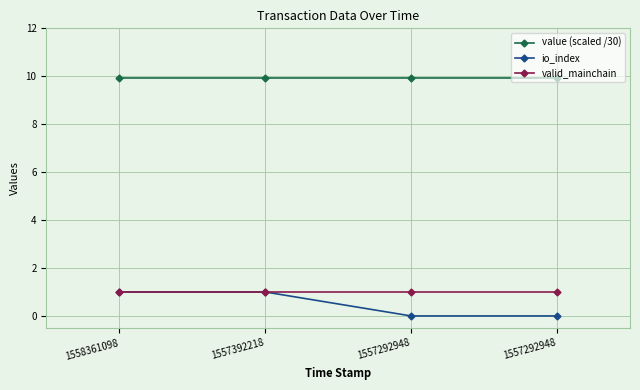

List the labels in order of value (scaled /30) value, smallest first.

1558361098, 1557392218, 1557292948, 1557292948